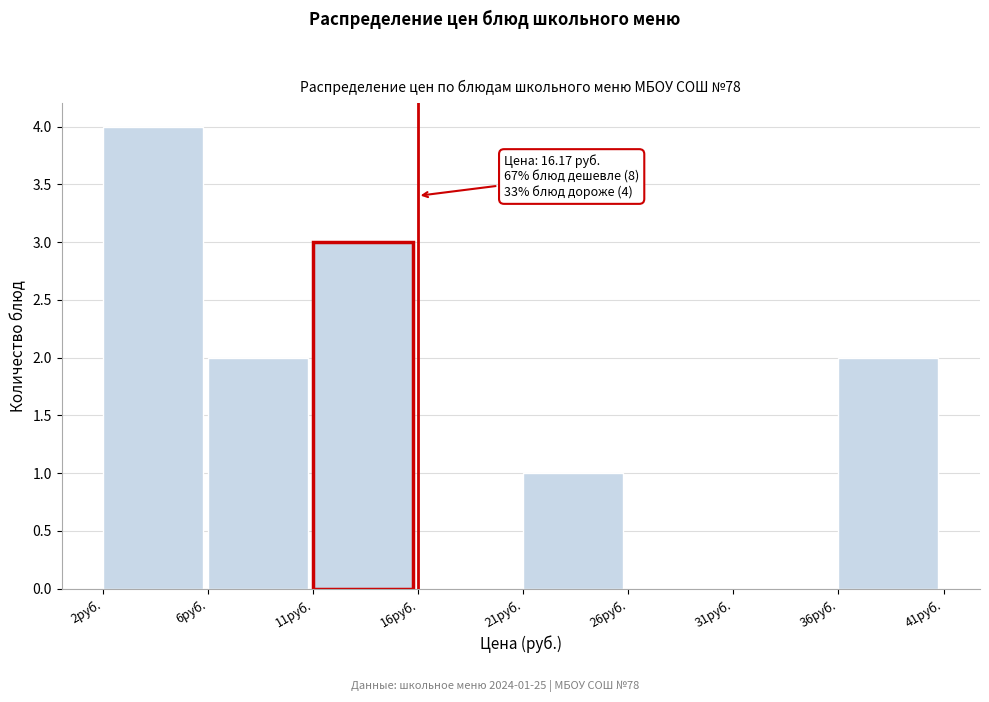

Reading left to right, extract all data points from this chart.

2руб.=4	6руб.=2	11руб.=3	16руб.=0	21руб.=1	26руб.=0	31руб.=0	36руб.=2